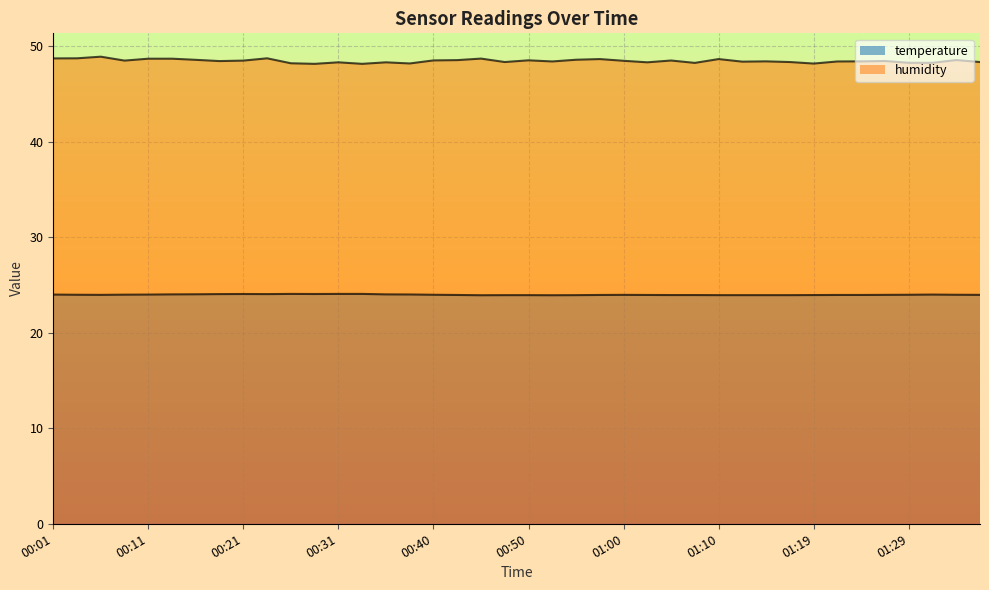

Which series changed the most between 00:04 and 01:15?

humidity